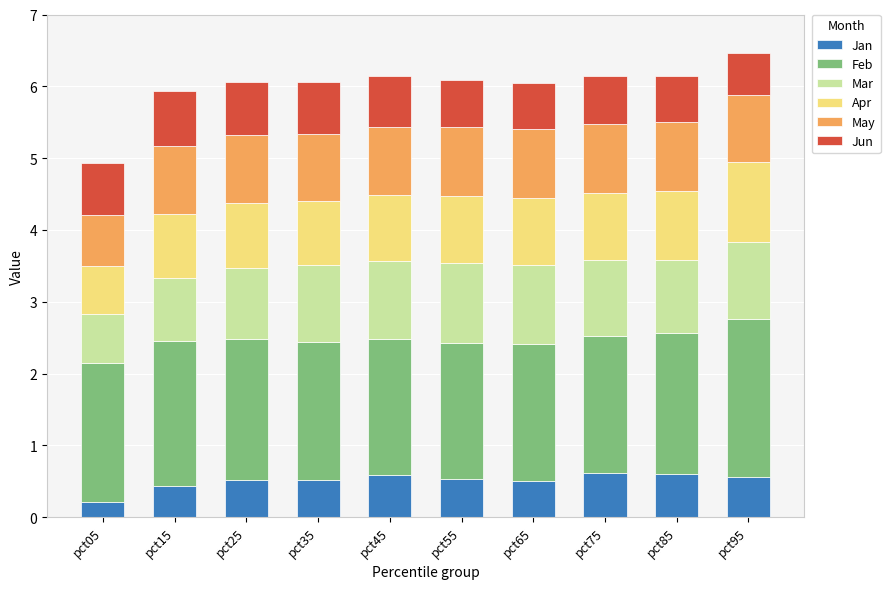

What is the total value across all series at pct45?

6.1